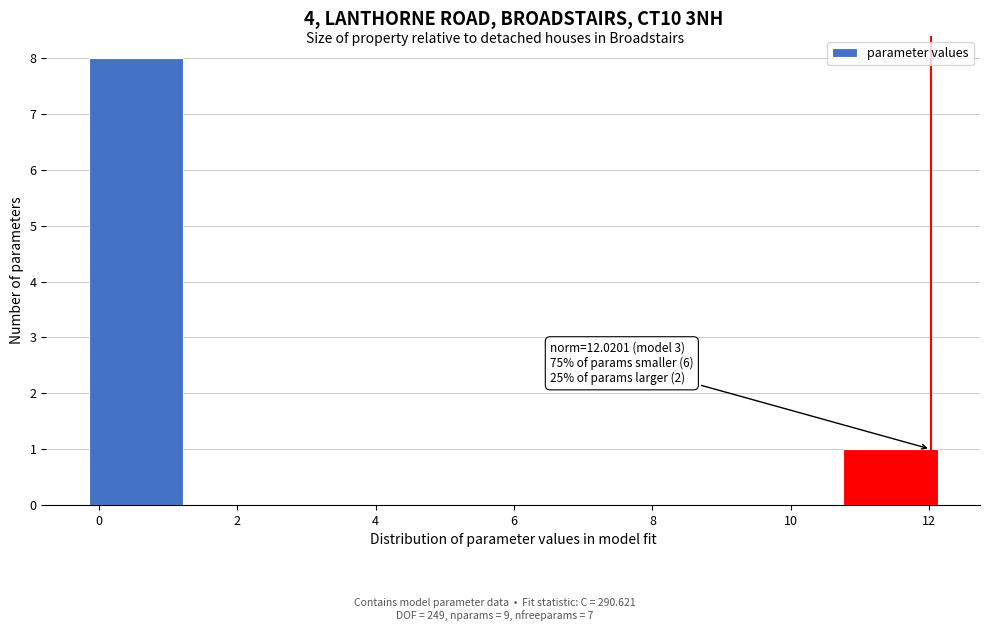

Over which range of the x-axis is the bar tallest?

-0.2 to 1.2